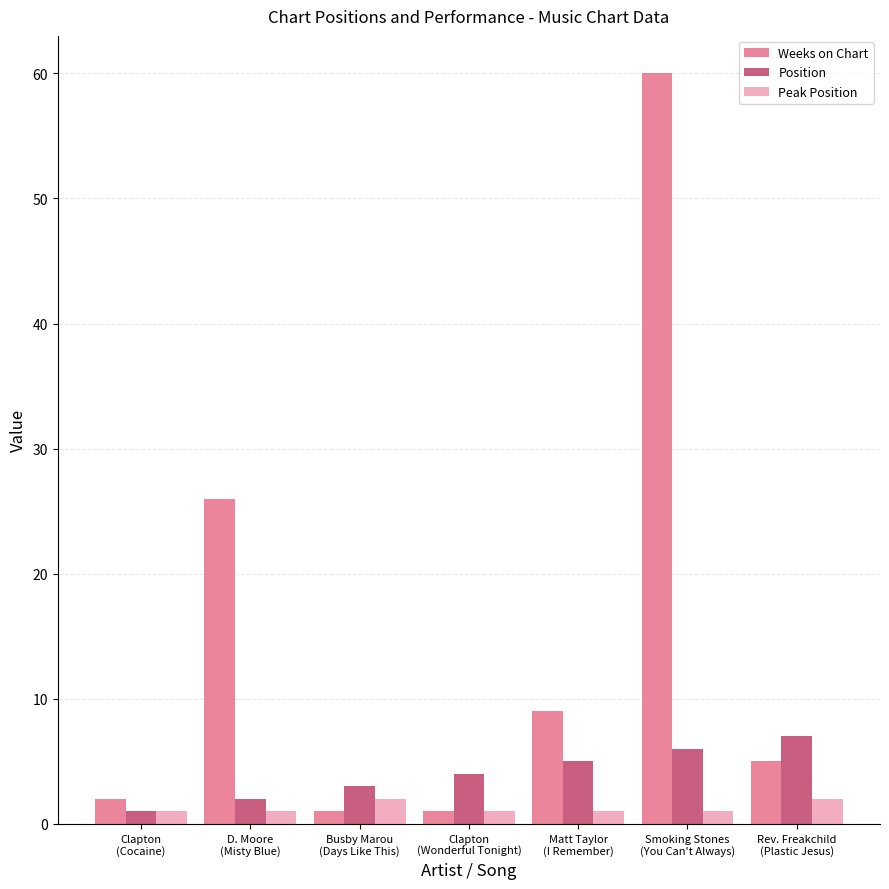

Which series has the widest spread of values?

Weeks on Chart